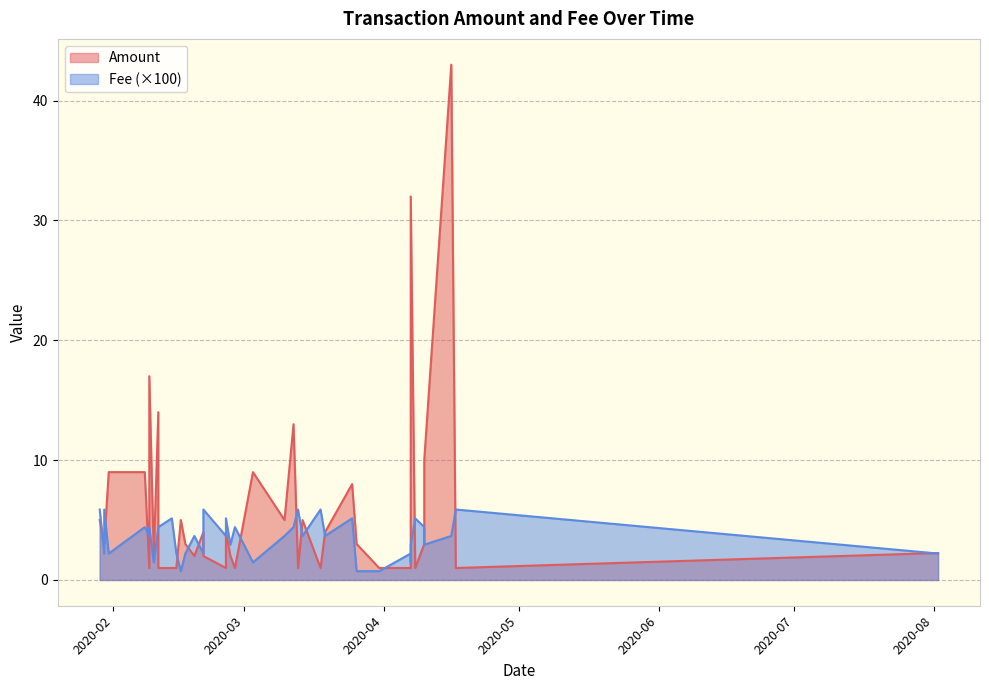

What is the difference between the maximum and second lowest values in the Amount series?

42.0